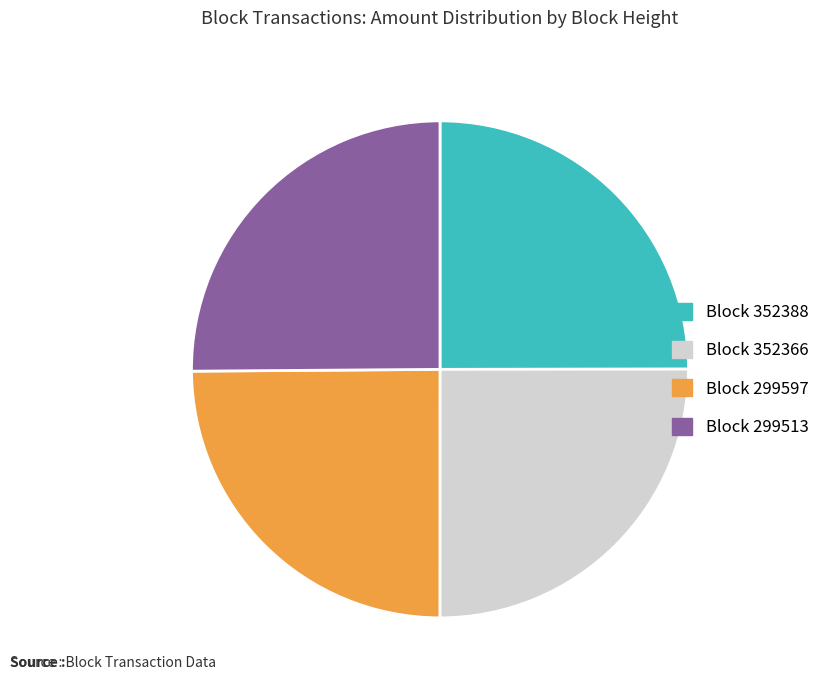

Does any single category account for the majority?

No